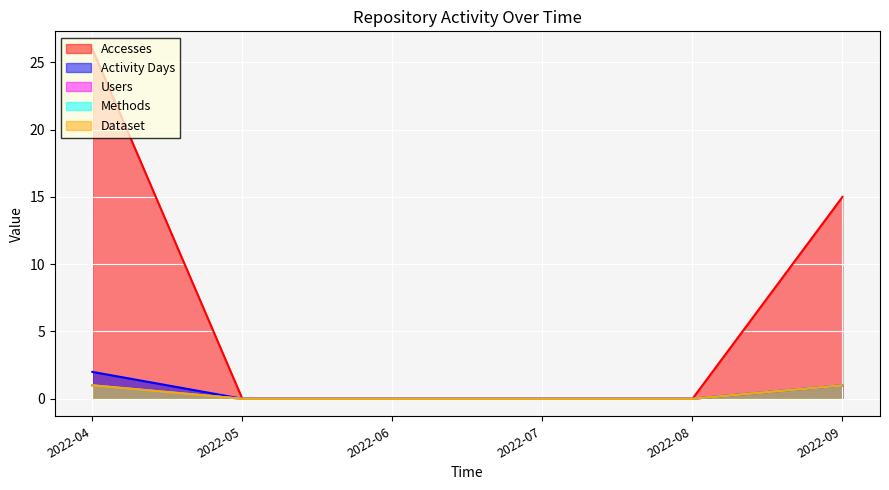

The value of Dataset at 2022-06 is 0. True or false?

True